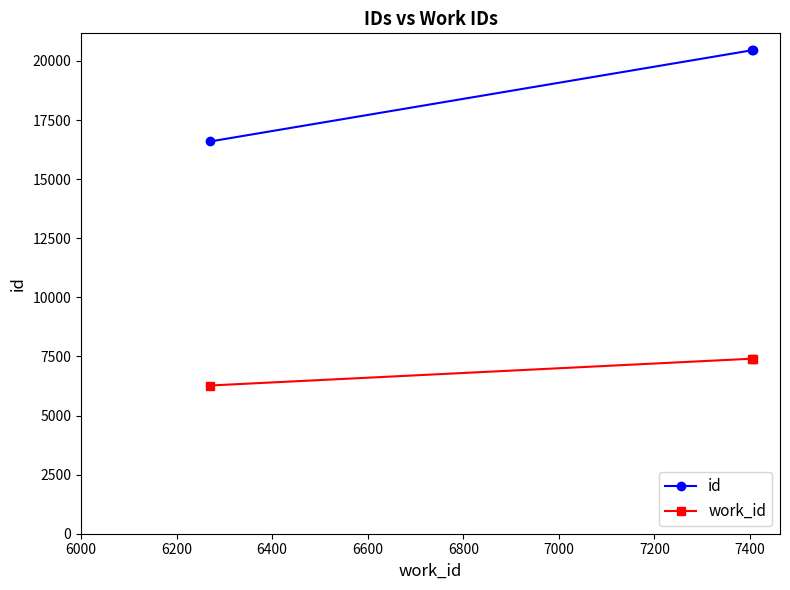

List the series in order of their peak value, highest first.

id, work_id